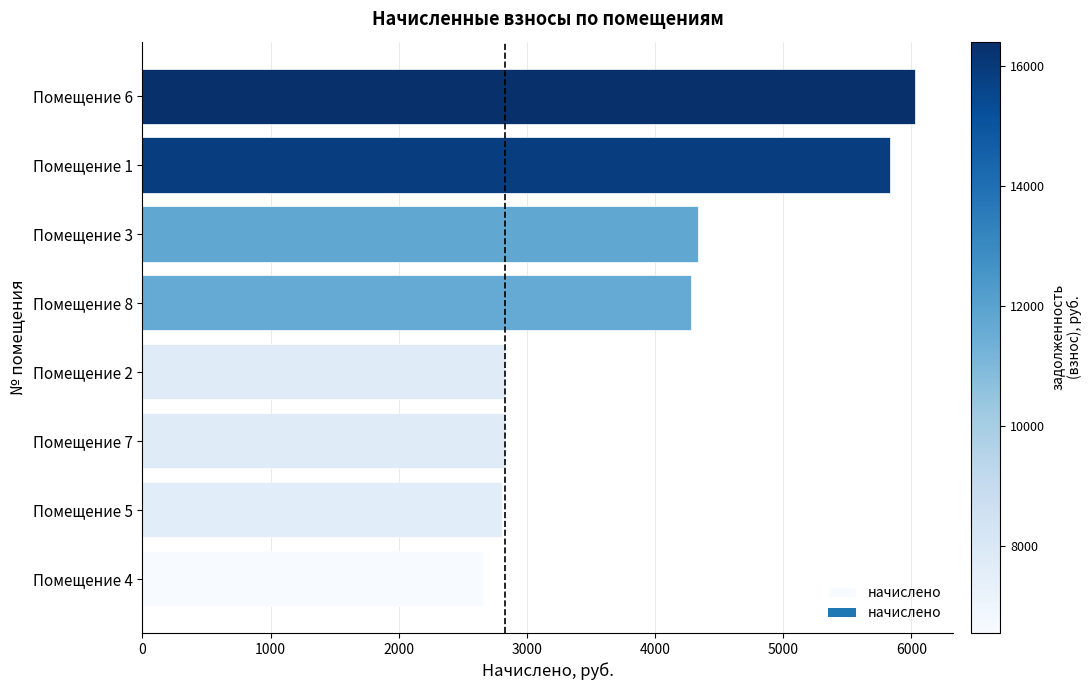

The value at Помещение 5 is 4031.1. True or false?

False